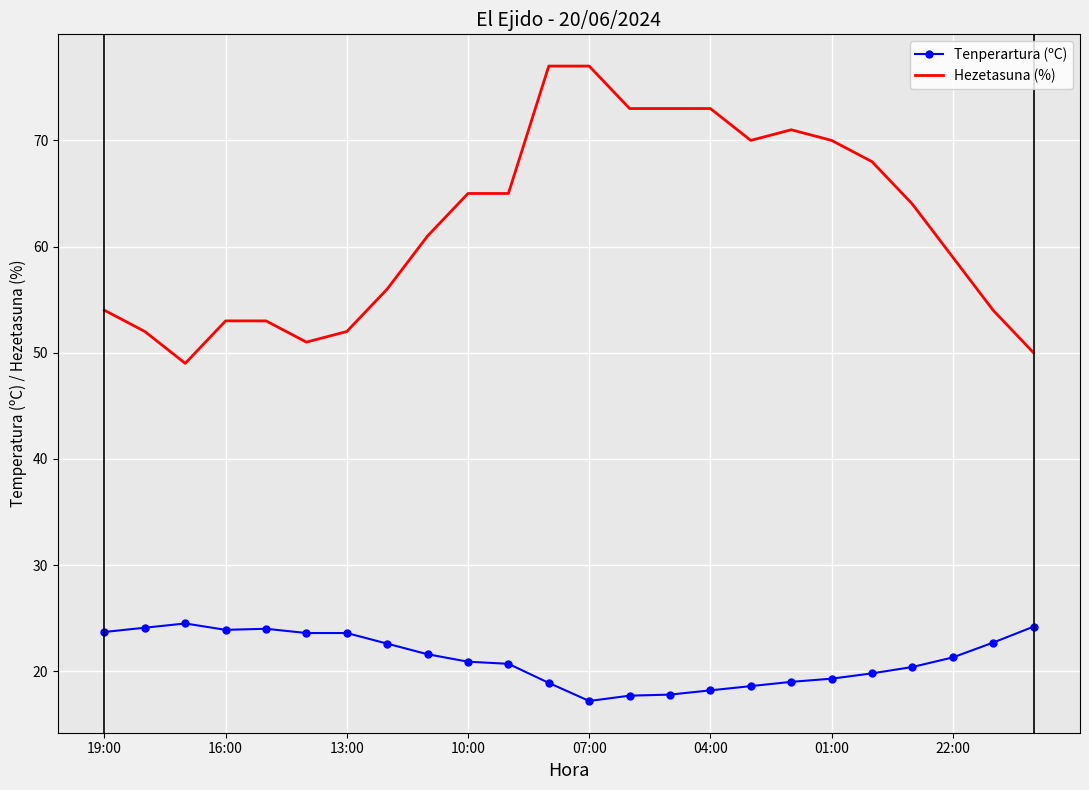

List the series in order of their peak value, highest first.

Hezetasuna (%), Tenperartura (ºC)